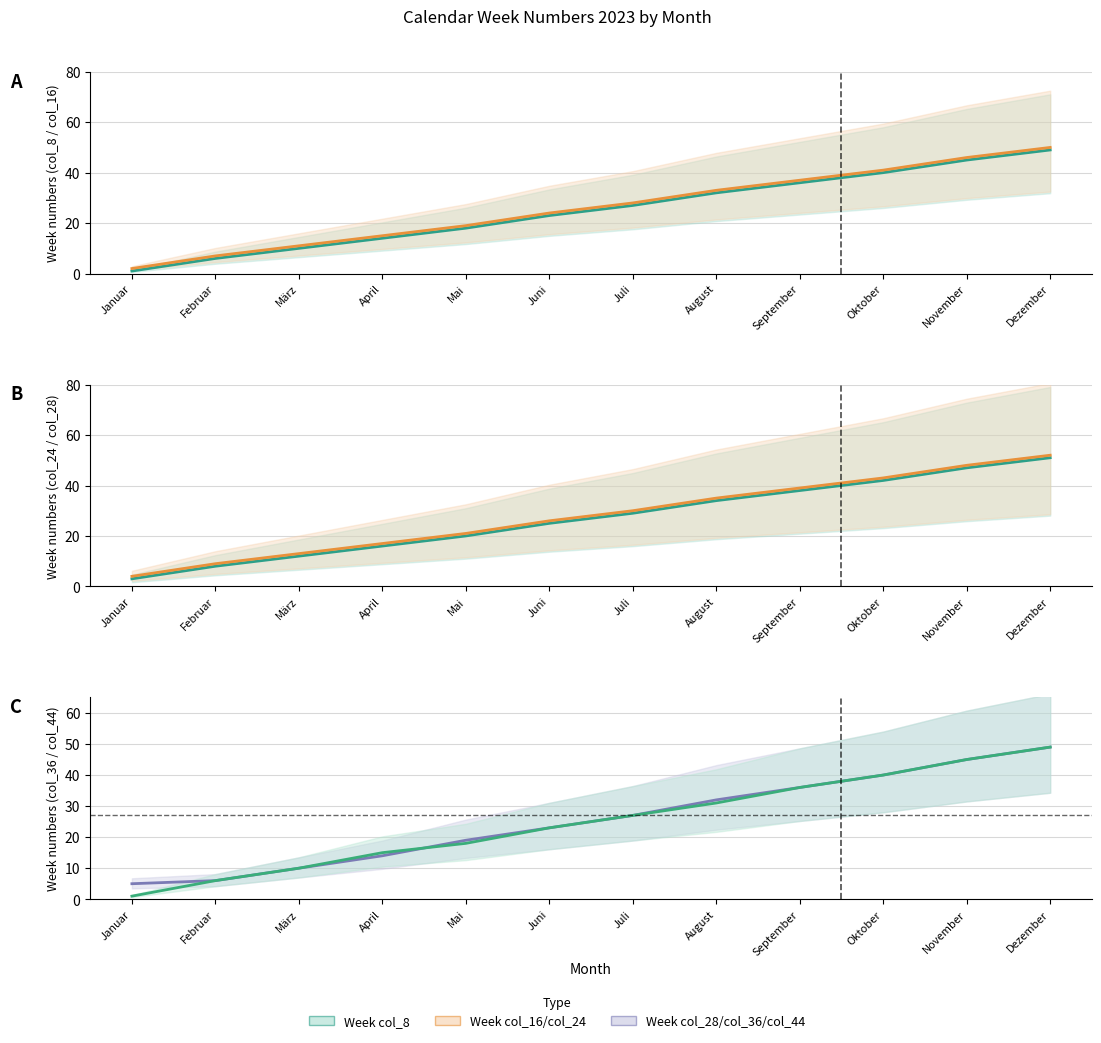

Rank the series at Juli from highest to lowest value.

Week numbers (col_28) line, Week numbers (col_24) line, Week numbers (col_16) line, Week numbers (col_8) line, Week numbers (col_36), Week numbers (col_44)